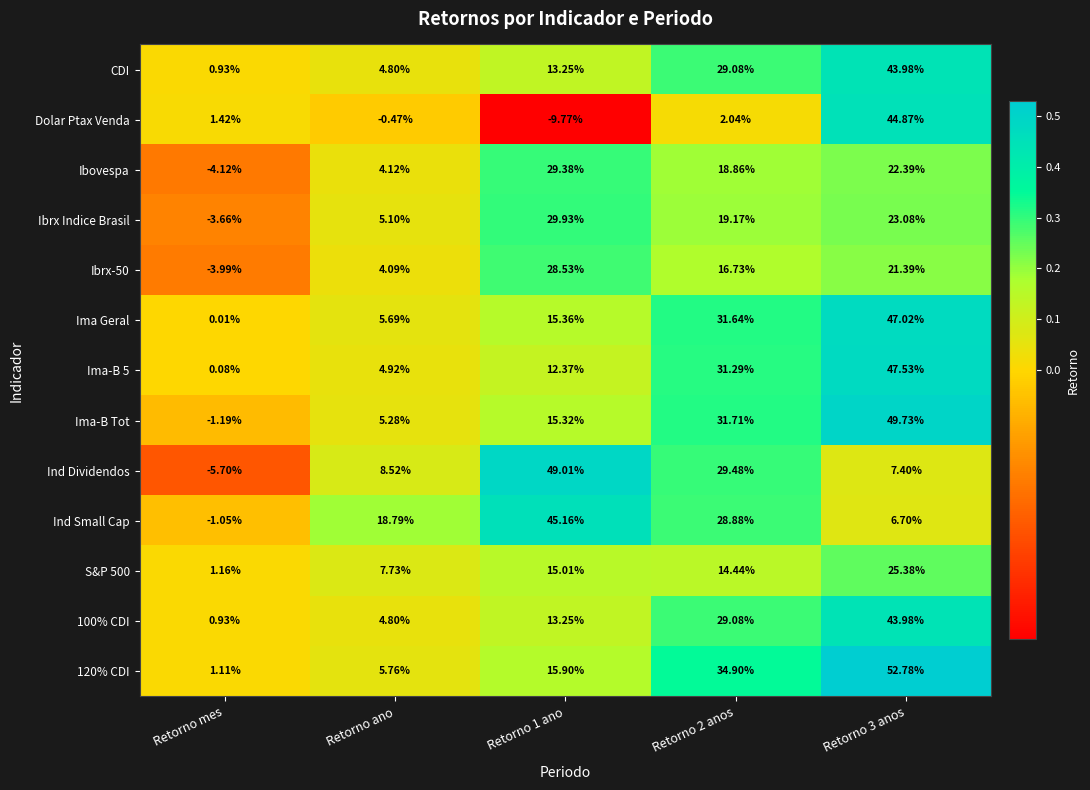

Is the value of Ibrx Indice Brasil at Retorno ano greater than the value of Ima-B 5 at Retorno 3 anos?

No